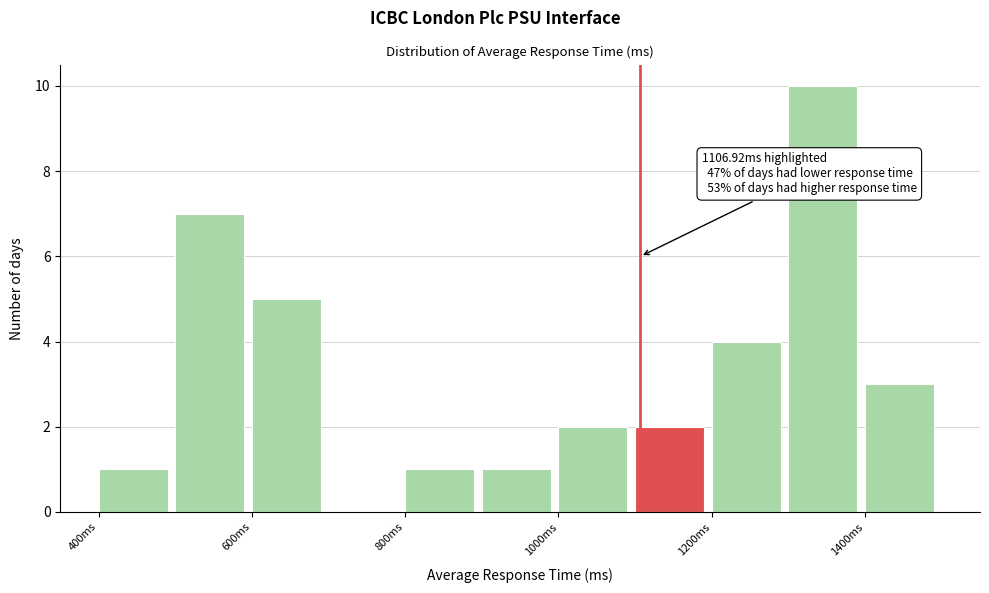

Which range on the x-axis has the tallest bar?

1300 to 1400